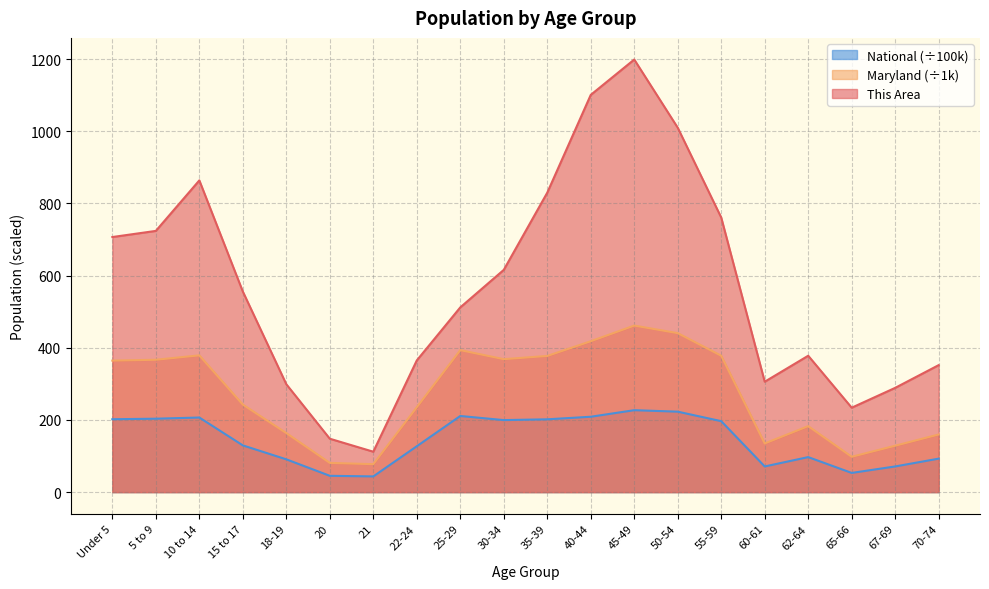

How many data points in This Area are less than 556?

10